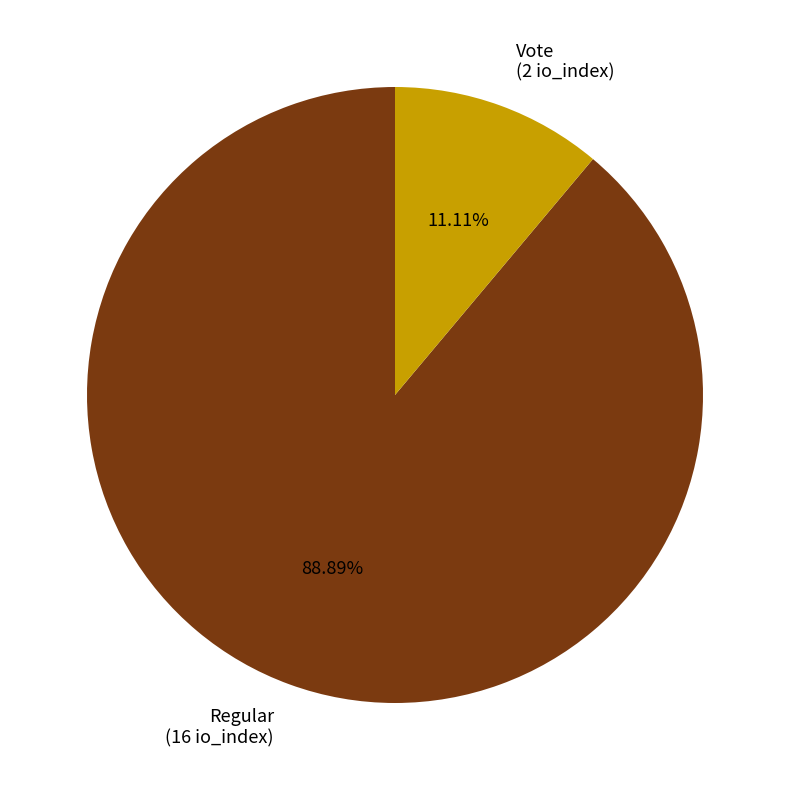

Which category has the biggest portion of the pie?

Regular